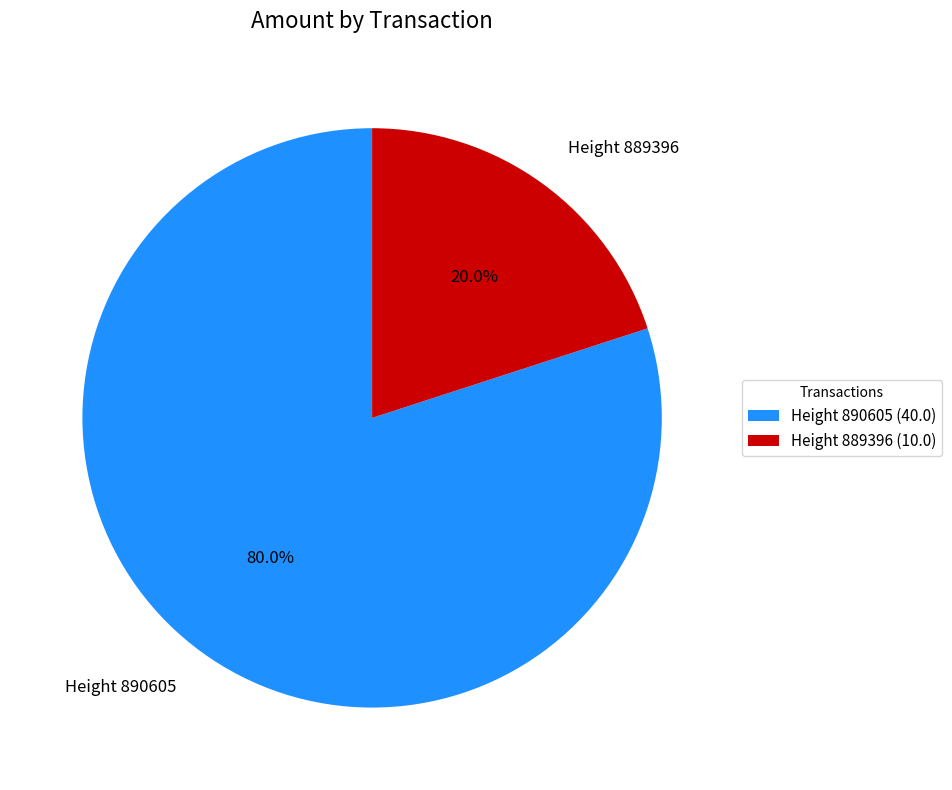

Rank the categories by value from lowest to highest.

Height 889396, Height 890605